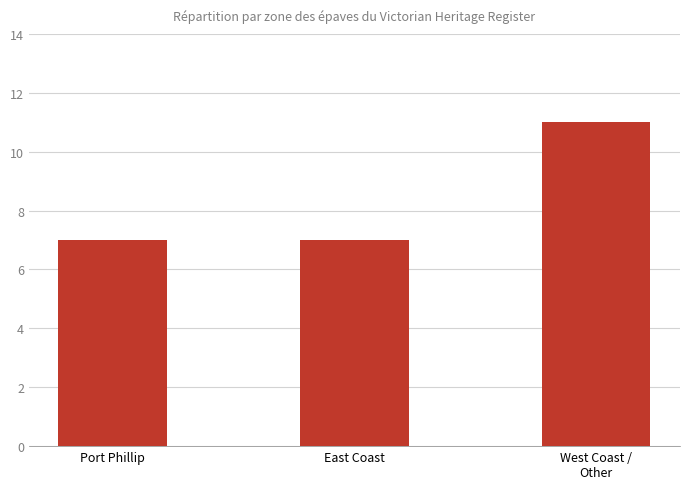

Between West Coast /
Other and East Coast, which is larger?

West Coast /
Other